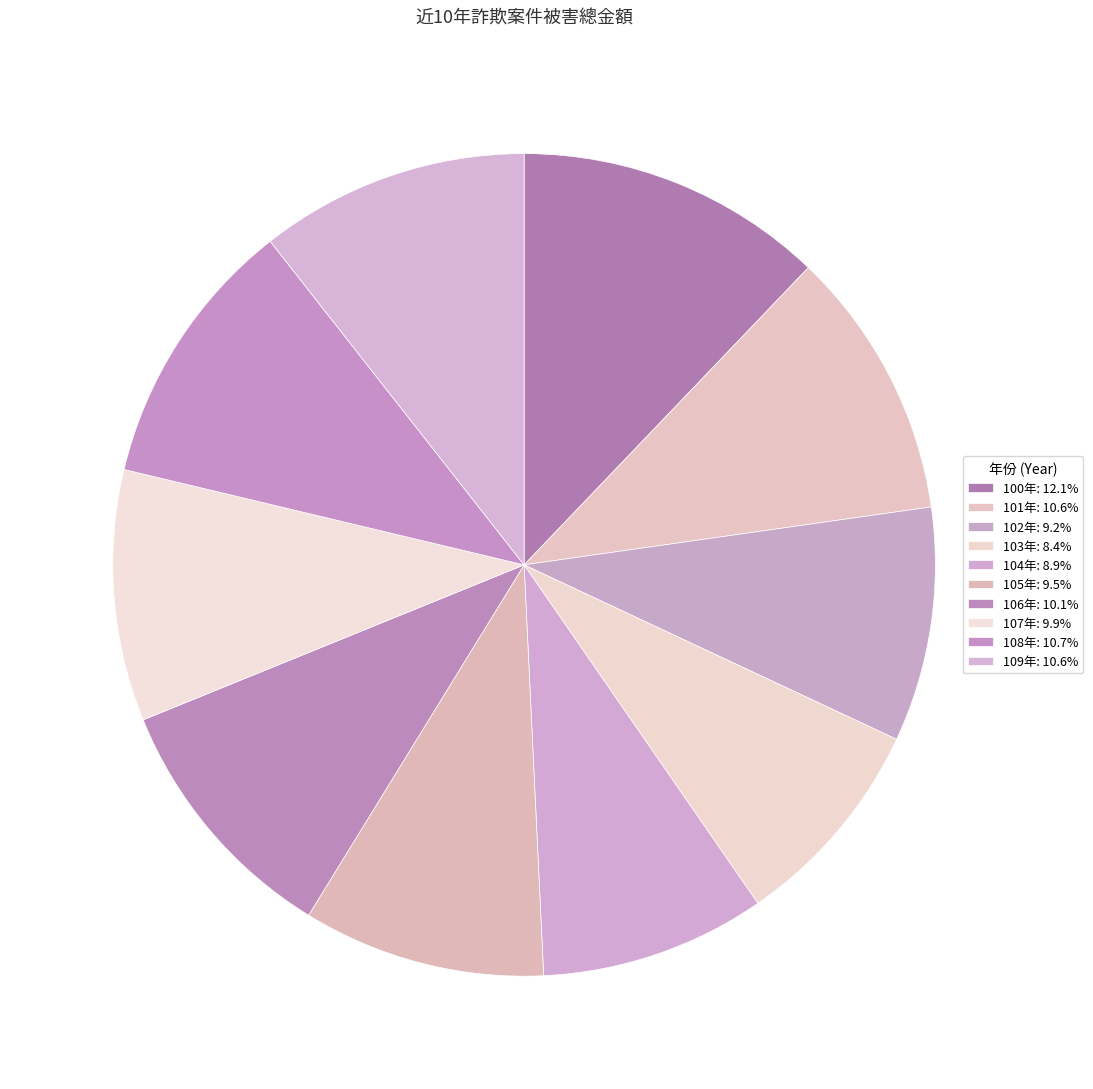

How many segments does this pie chart have?

10